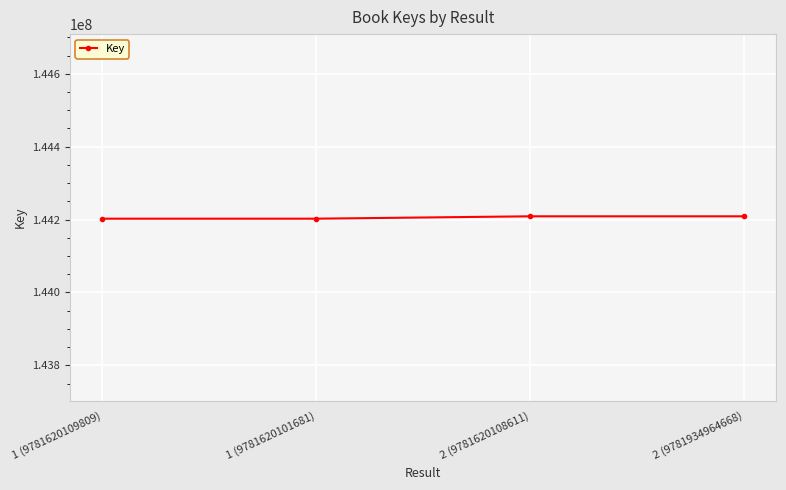

What is the label of the 1st point from the left?

1 (9781620109809)